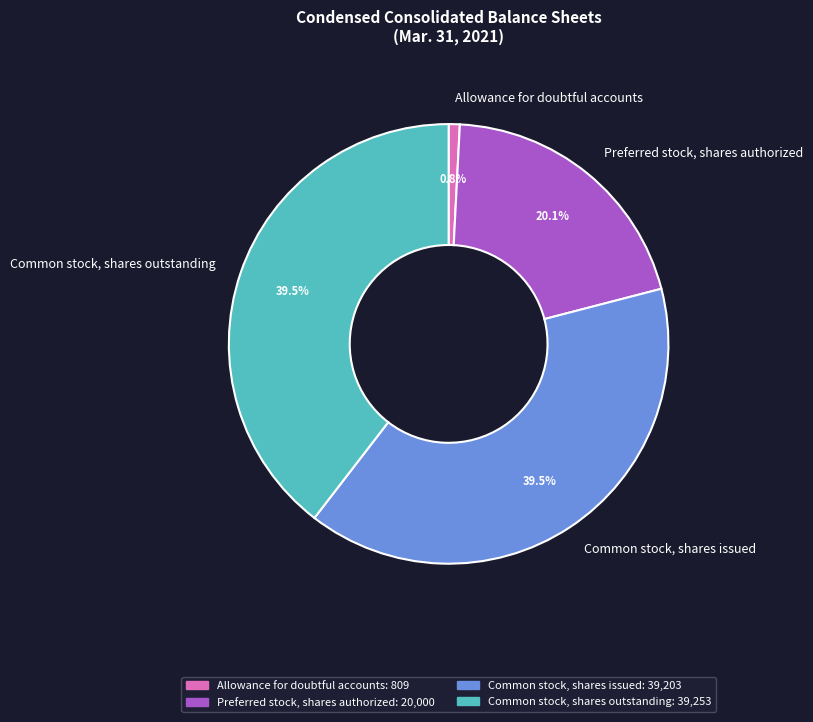

How many segments does this pie chart have?

4